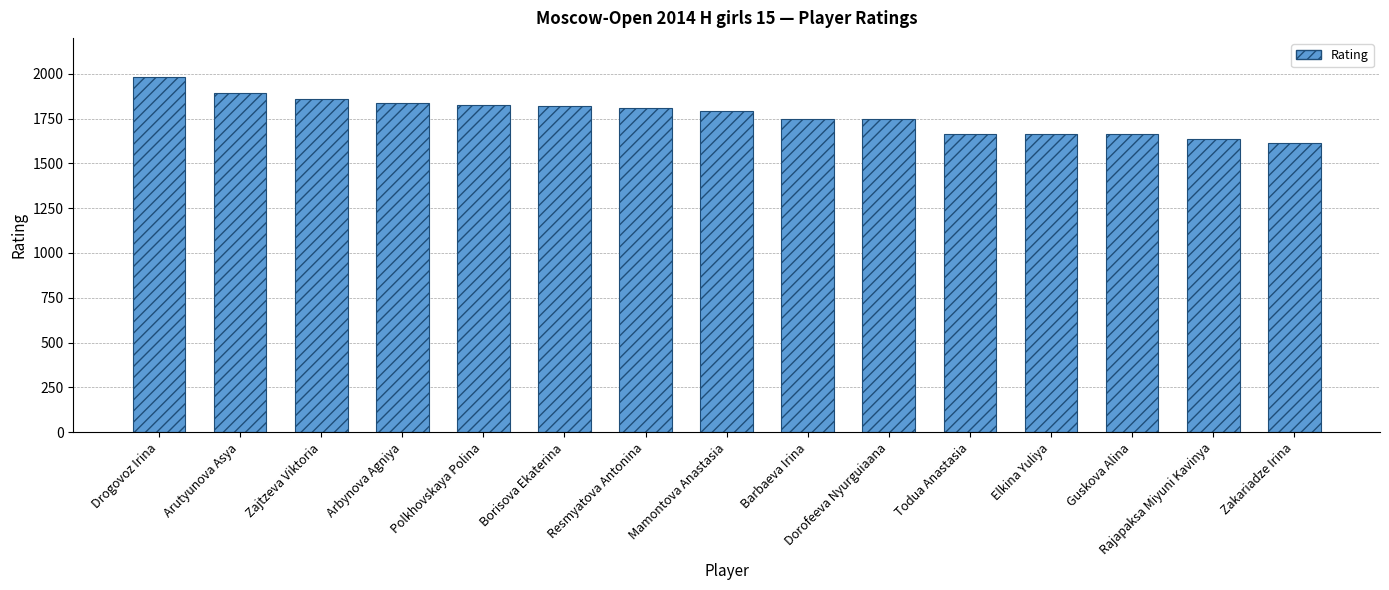

What is the value of the 14th bar from the left?

1635